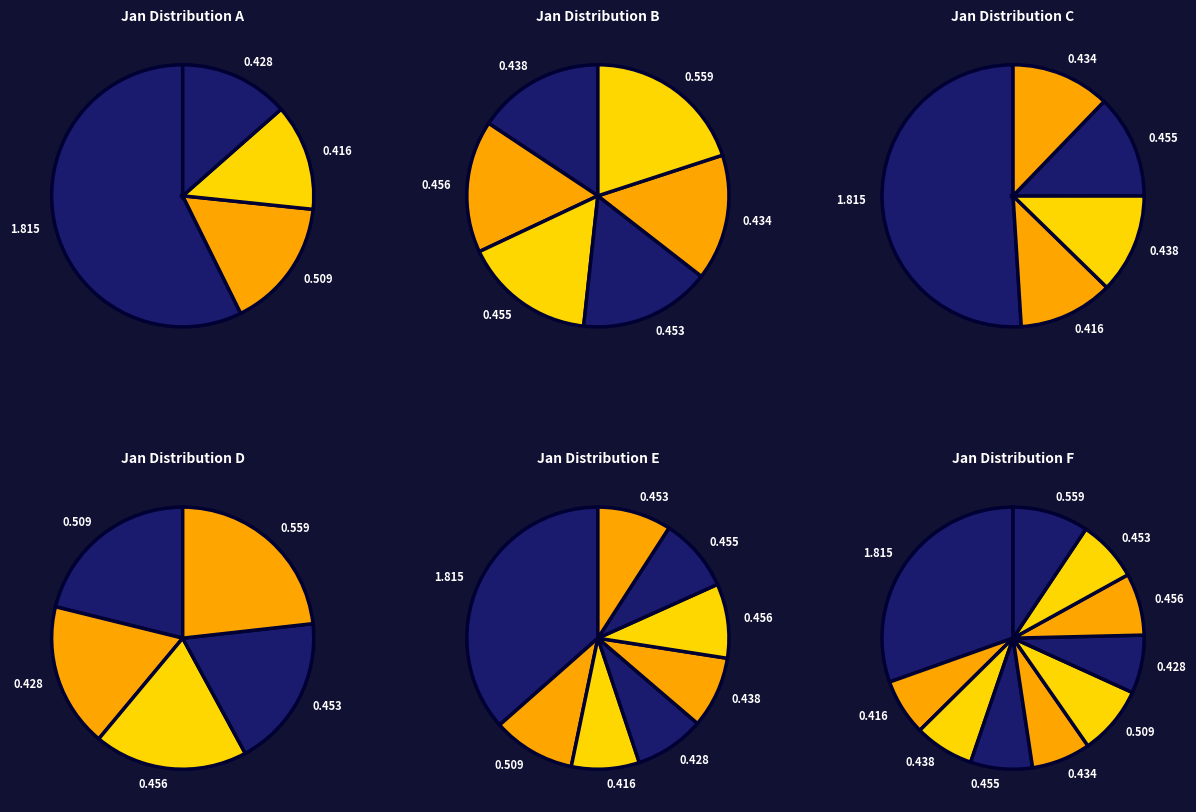

How many slices are in this pie chart?

10